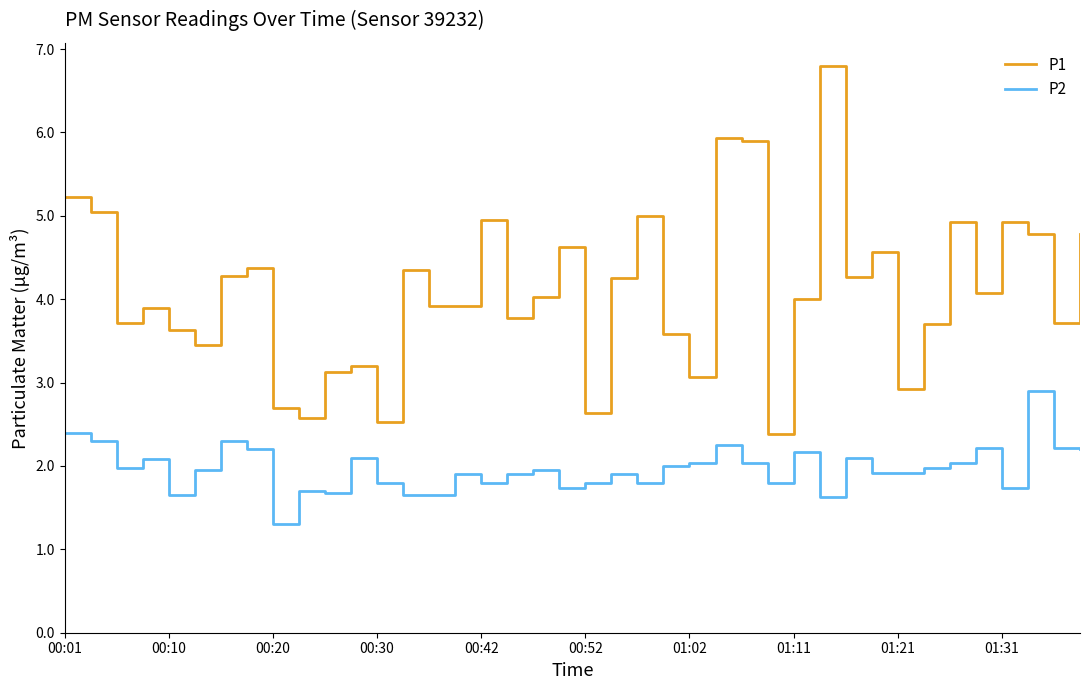

Which series has the largest total across all categories?

P1